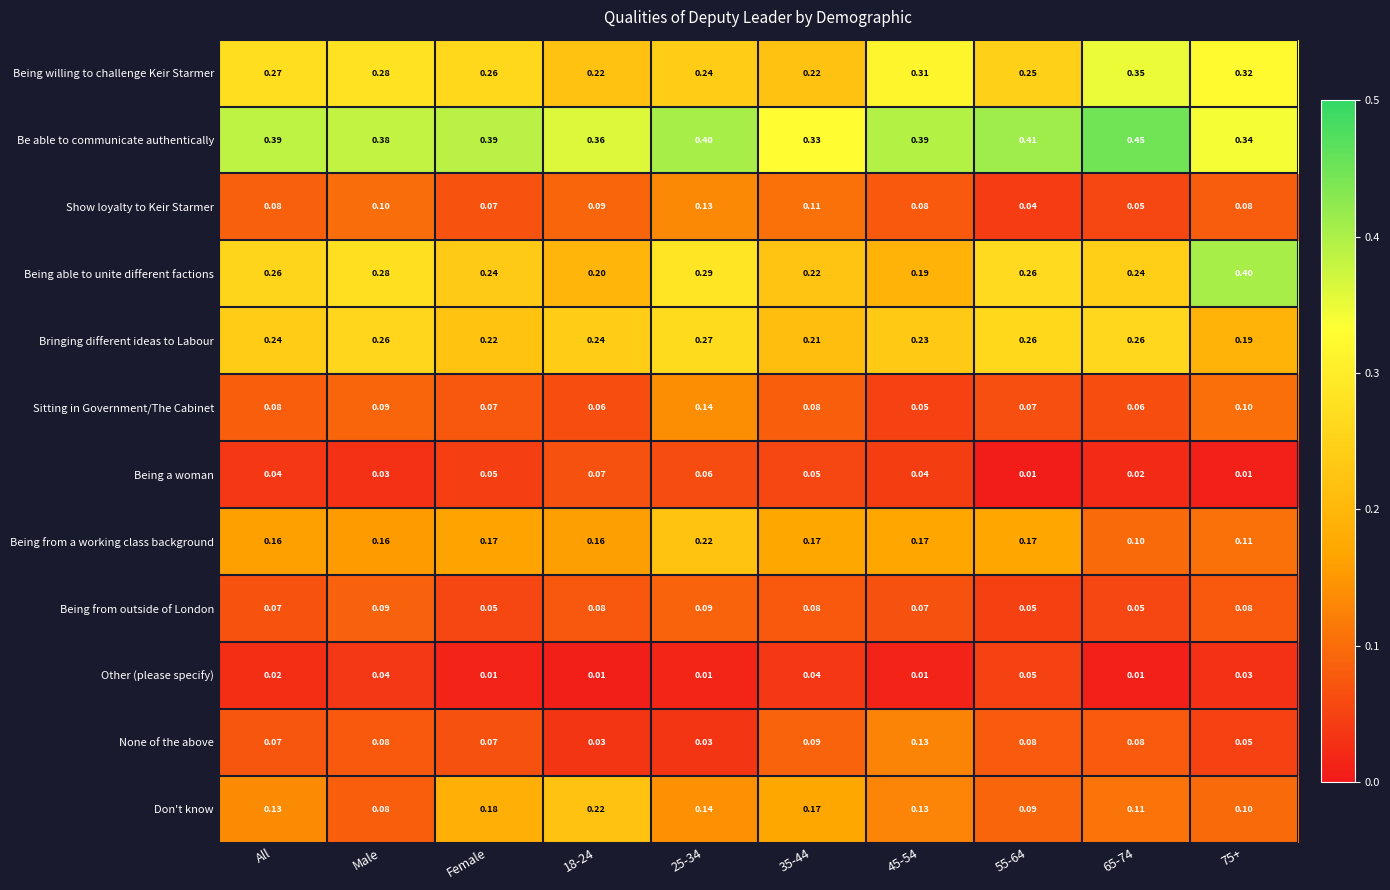

Between 65-74 and 75+, which series saw the biggest shift?

Being able to unite different factions